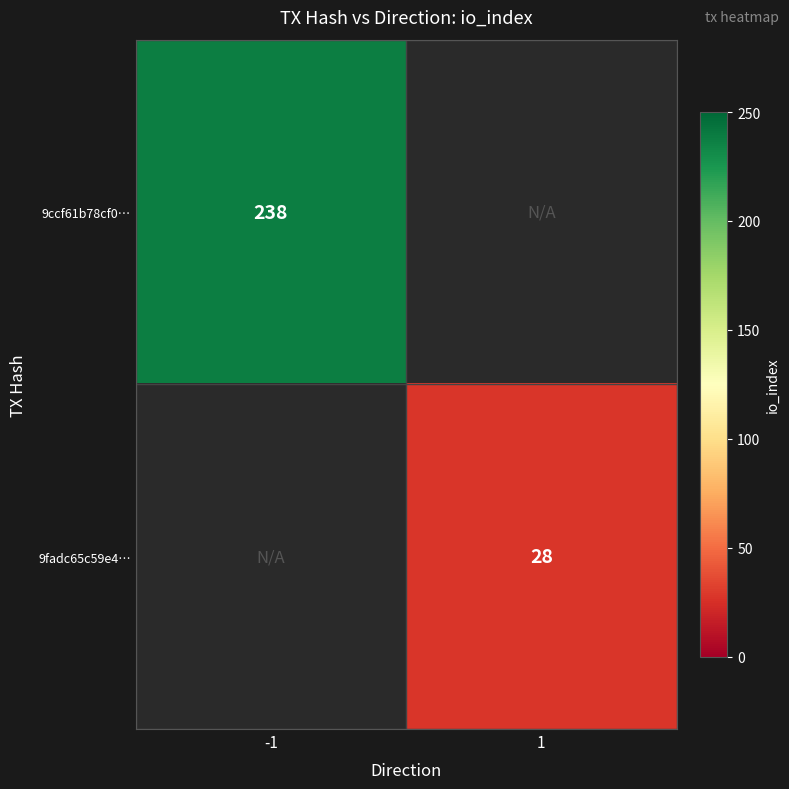

The value of 9ccf61b78cf0… at -1 is 238. True or false?

True